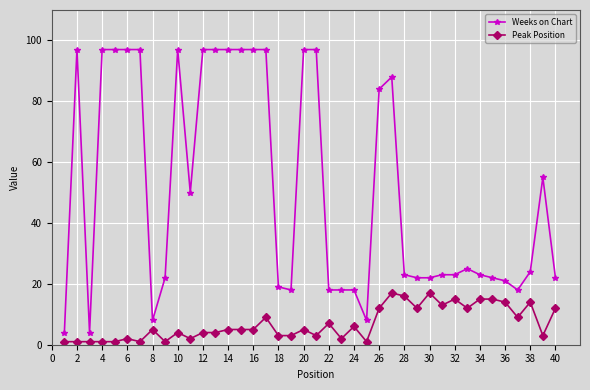

At how many categories does at least one series exceed 27?

18